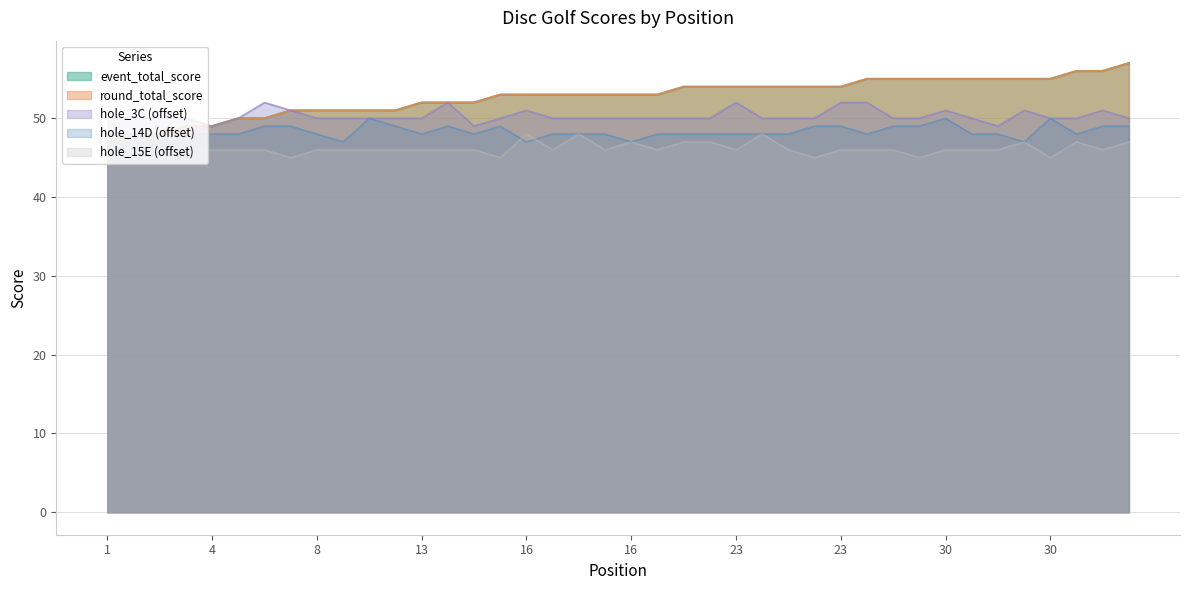

Which series has the widest spread of values?

event_total_score